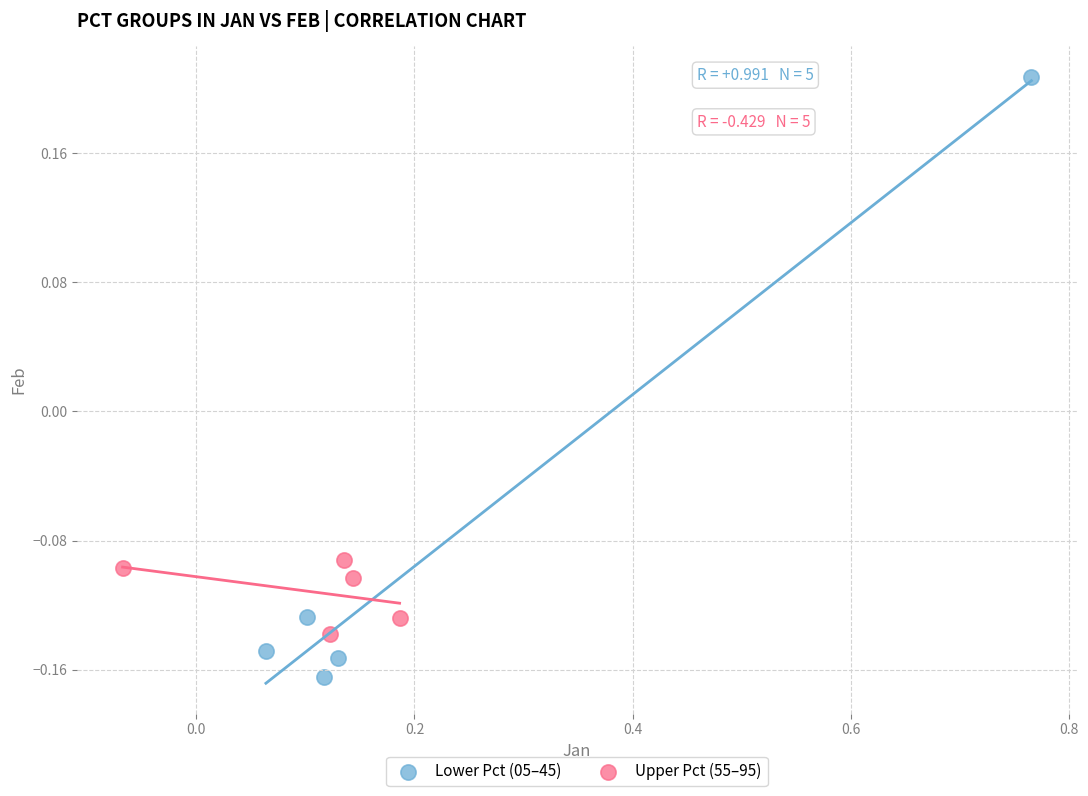

Which series has the widest spread of Y values?

Lower Pct (05–45)